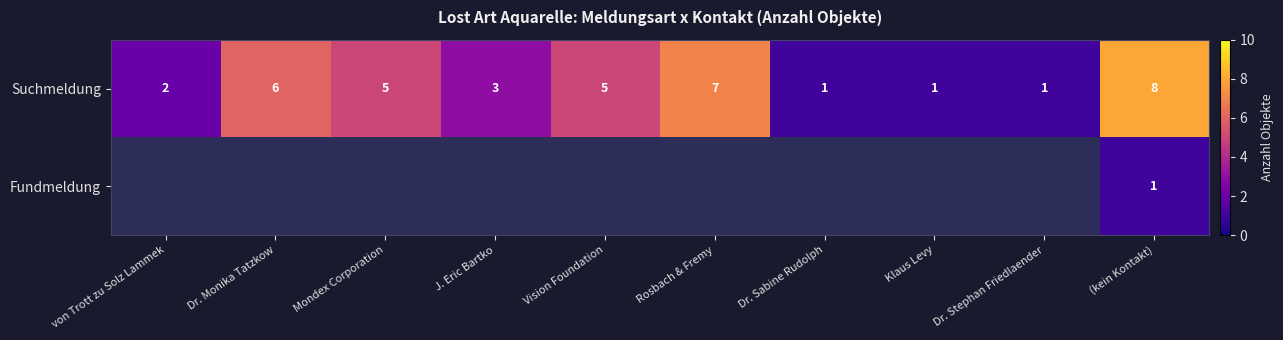

At which label does Suchmeldung first exceed 5?

Dr. Monika Tatzkow